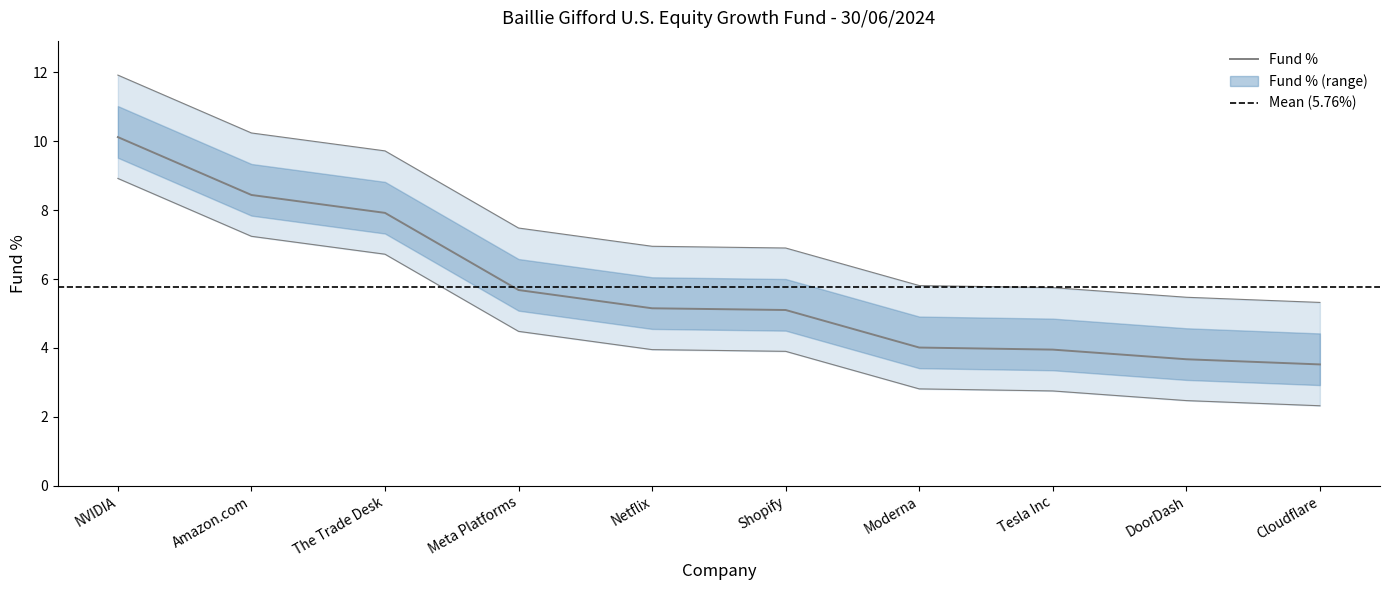

How many distinct data groups are displayed?

1